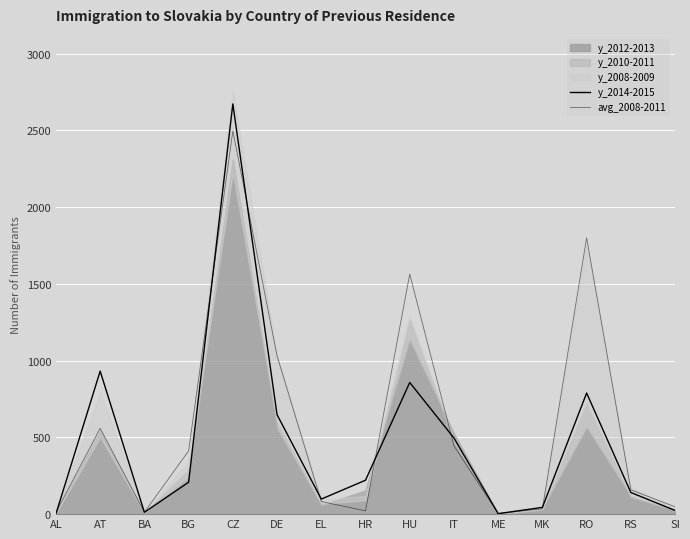

True or false: avg_2008-2011 and y_2014-2015 intersect in this chart.

True